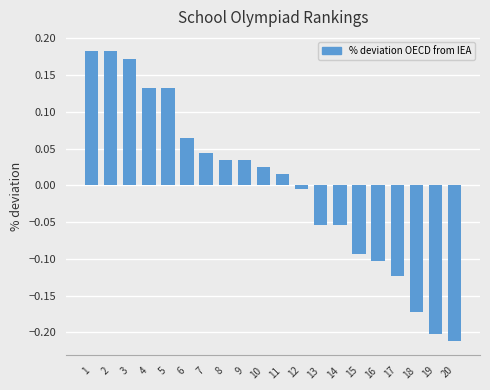

True or false: the data shows -0.2 at 15.

False